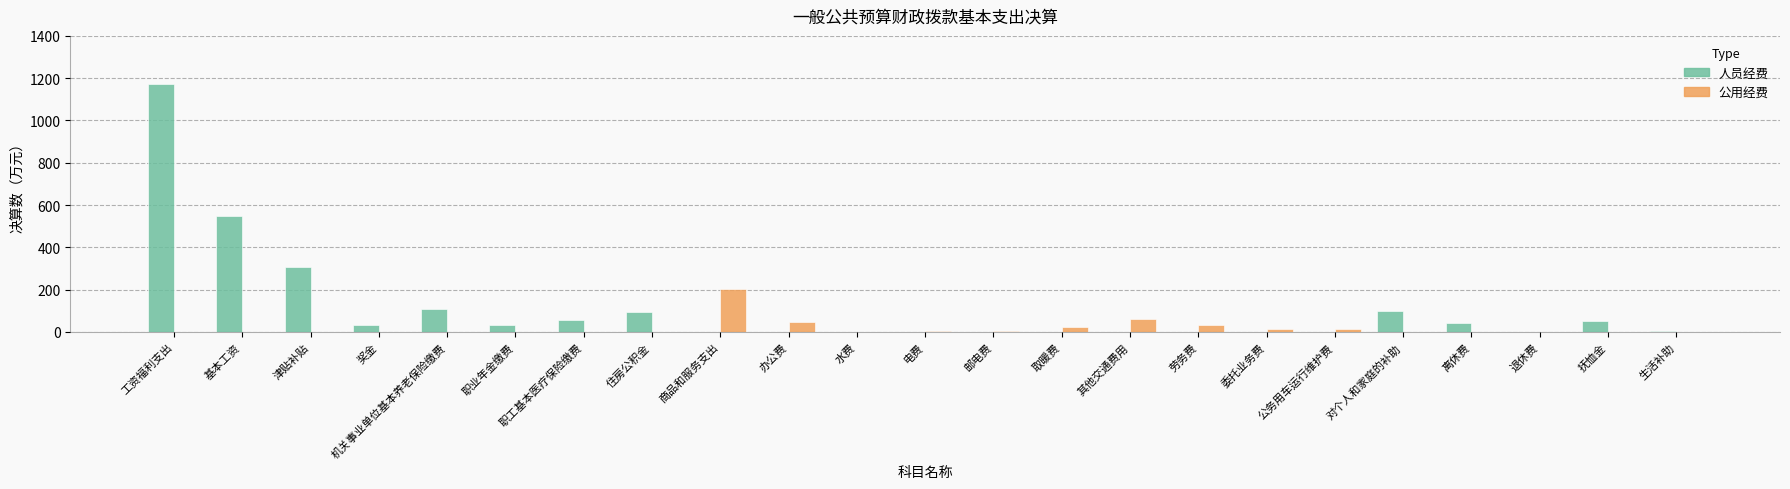

What is the sum of the 人员经费 values at 商品和服务支出 and 奖金?

30.7